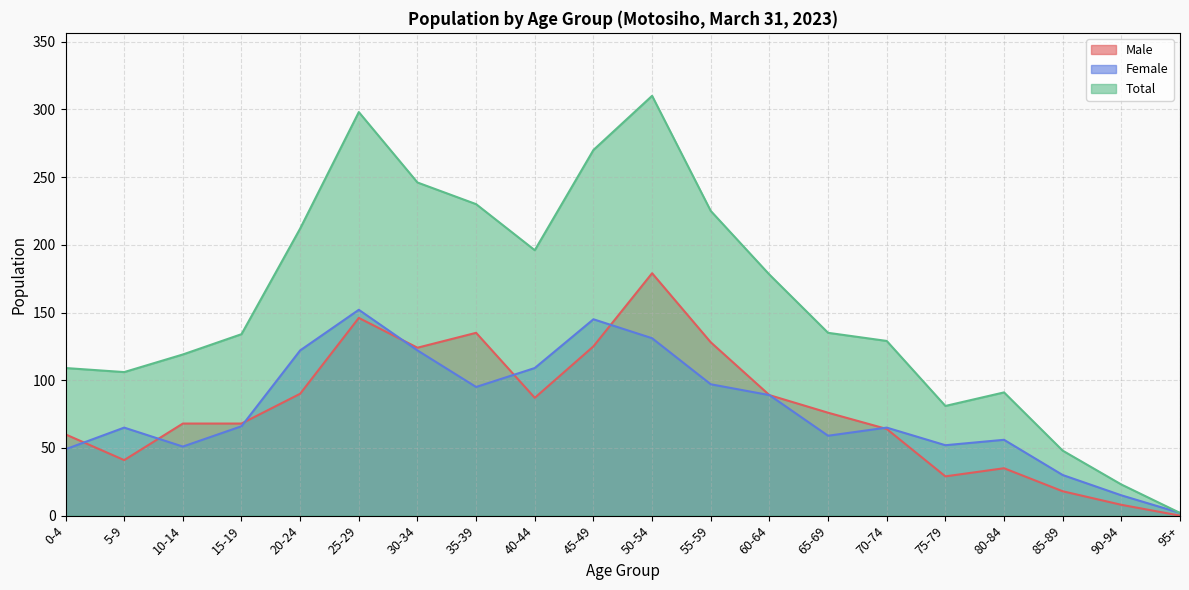

Reading left to right, transcribe all the data shown in this chart.

Male: 0-4=60	5-9=41	10-14=68	15-19=68	20-24=90	25-29=146	30-34=124	35-39=135	40-44=87	45-49=125	50-54=179	55-59=128	60-64=89	65-69=76	70-74=64	75-79=29	80-84=35	85-89=18	90-94=8	95+=0
Female: 0-4=49	5-9=65	10-14=51	15-19=66	20-24=122	25-29=152	30-34=122	35-39=95	40-44=109	45-49=145	50-54=131	55-59=97	60-64=89	65-69=59	70-74=65	75-79=52	80-84=56	85-89=30	90-94=15	95+=2
Total: 0-4=109	5-9=106	10-14=119	15-19=134	20-24=212	25-29=298	30-34=246	35-39=230	40-44=196	45-49=270	50-54=310	55-59=225	60-64=178	65-69=135	70-74=129	75-79=81	80-84=91	85-89=48	90-94=23	95+=2